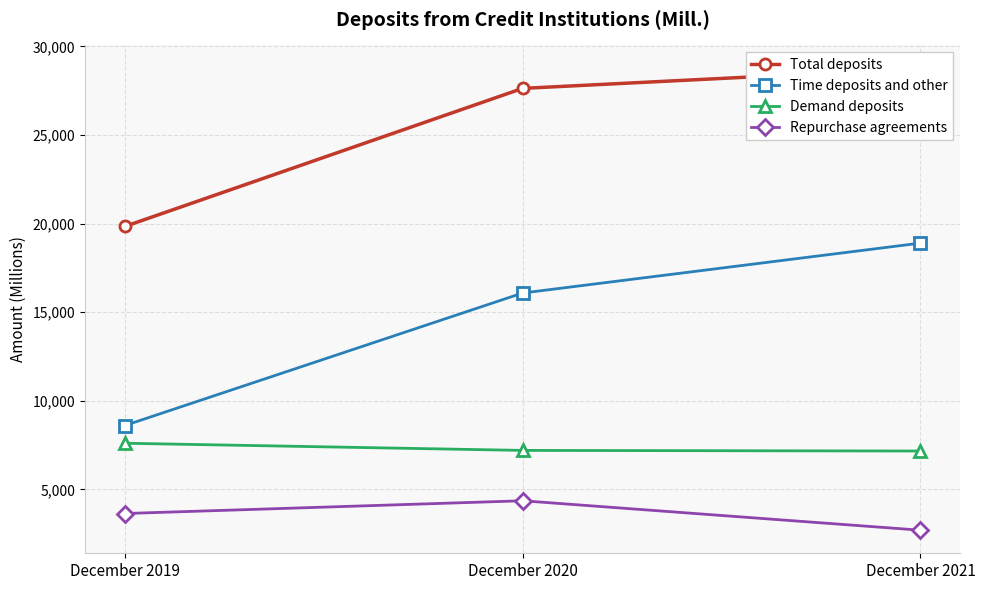

What is the average value of the Time deposits and other series?

14525